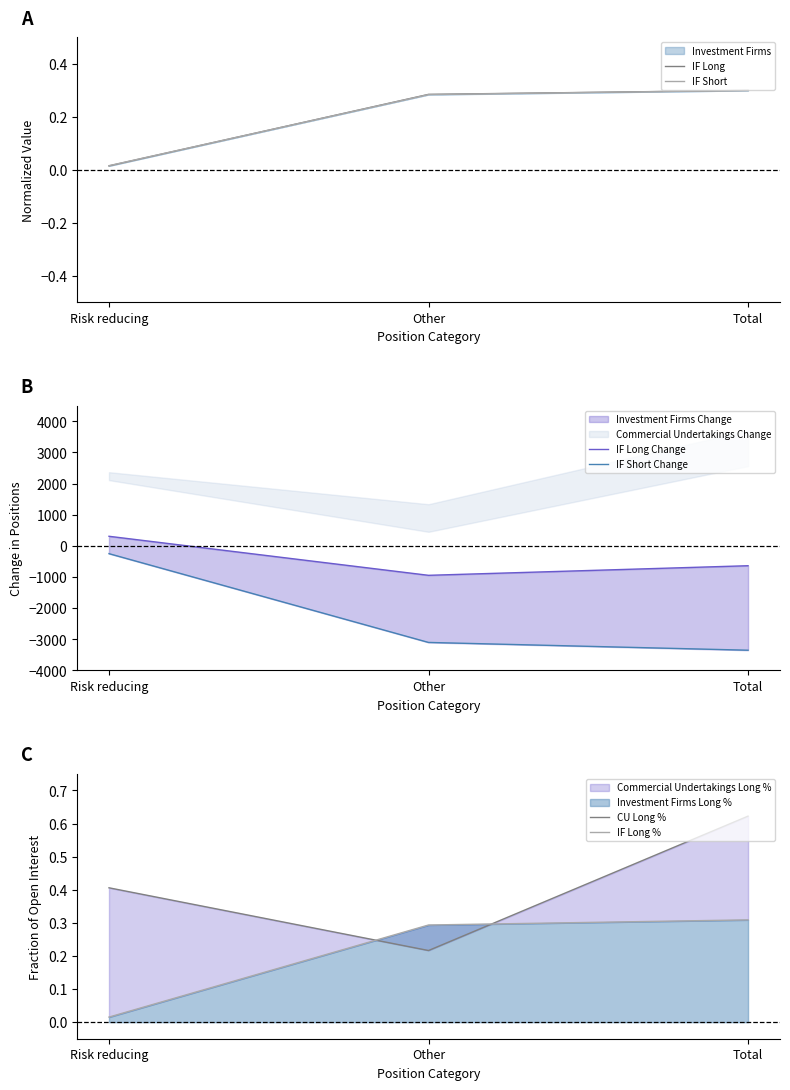

Rank the categories by IF Short Change value from highest to lowest.

Risk reducing, Other, Total